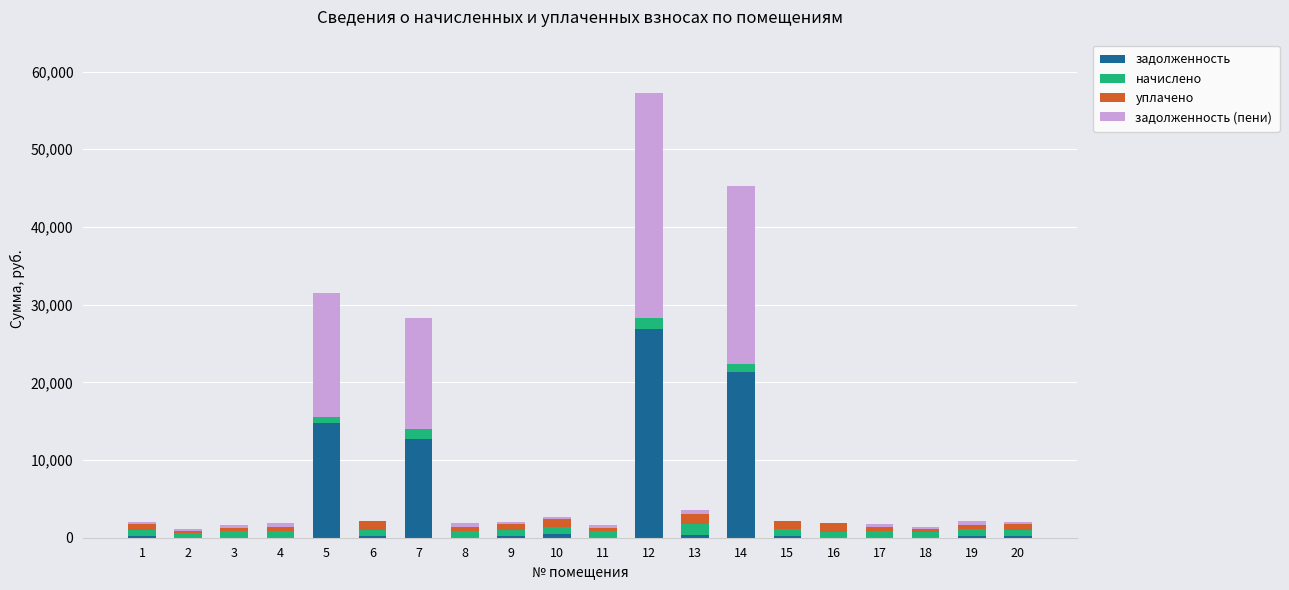

Does the chart contain stacked bars?

Yes